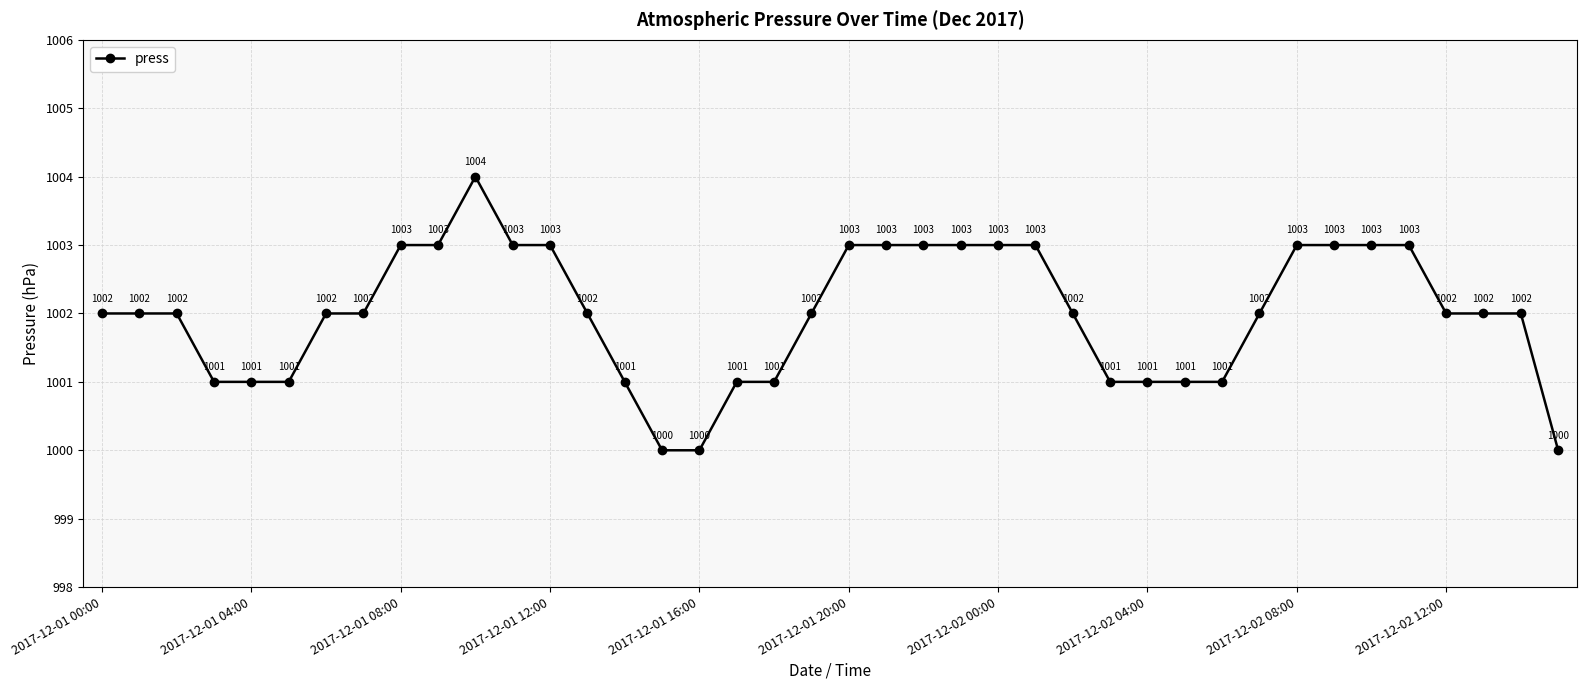

Count the values in the range 1001 to 1003.

36